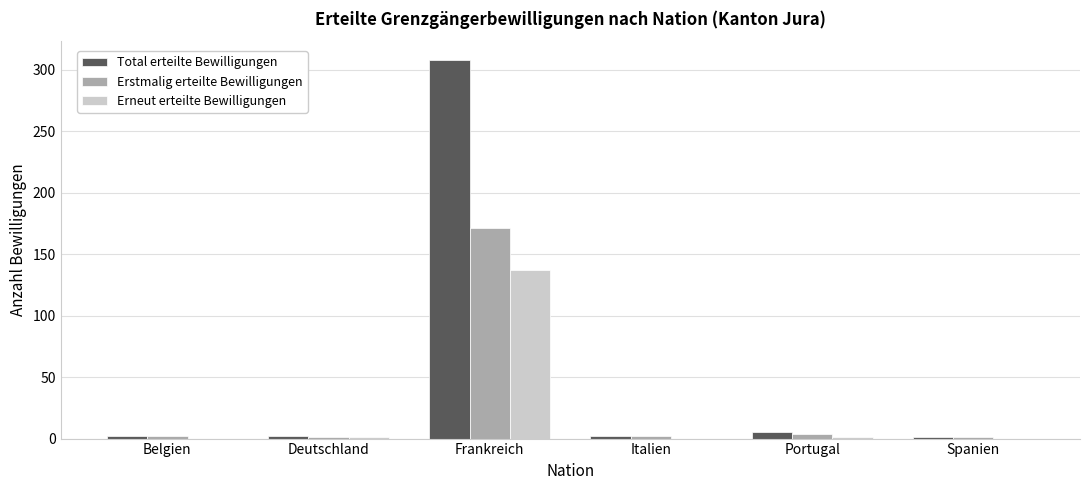

Which series has the largest total across all categories?

Total erteilte Bewilligungen